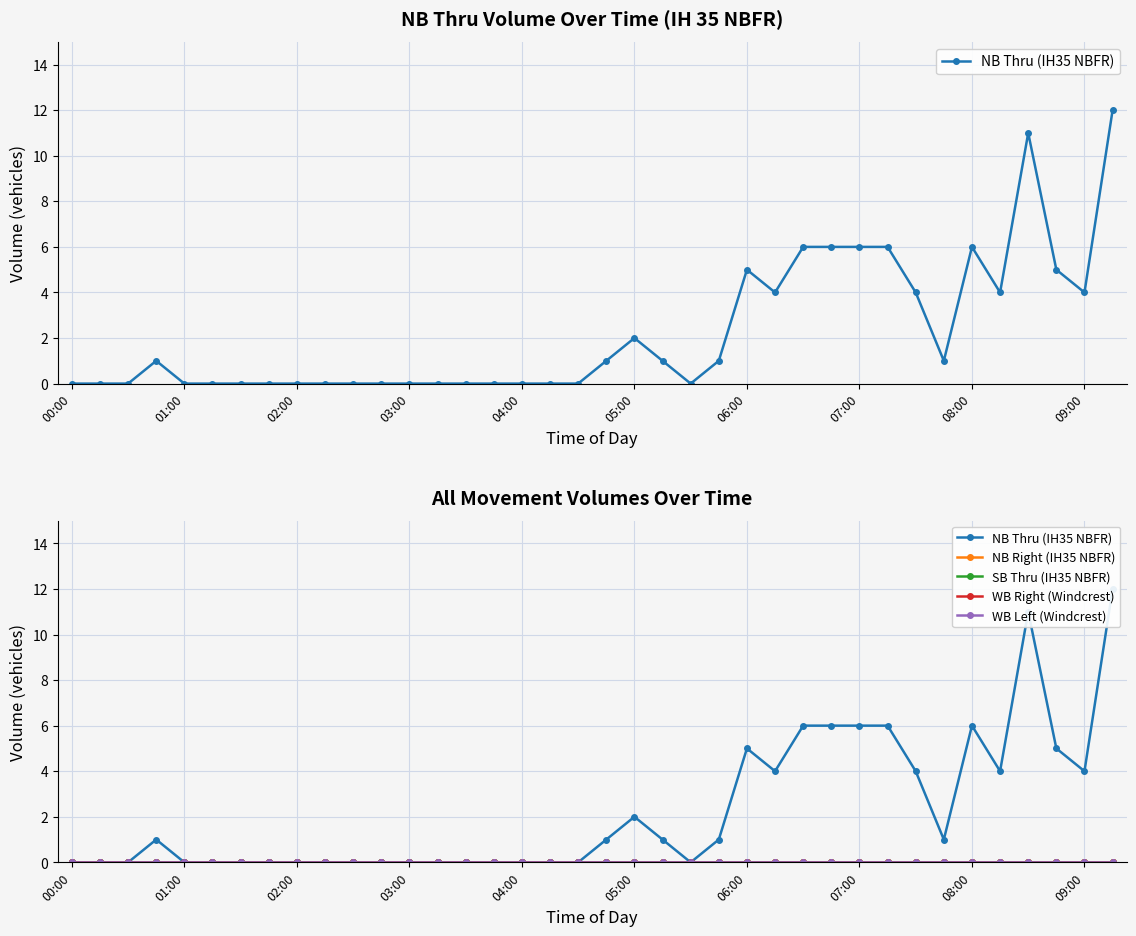

Count the number of data series in this chart.

5